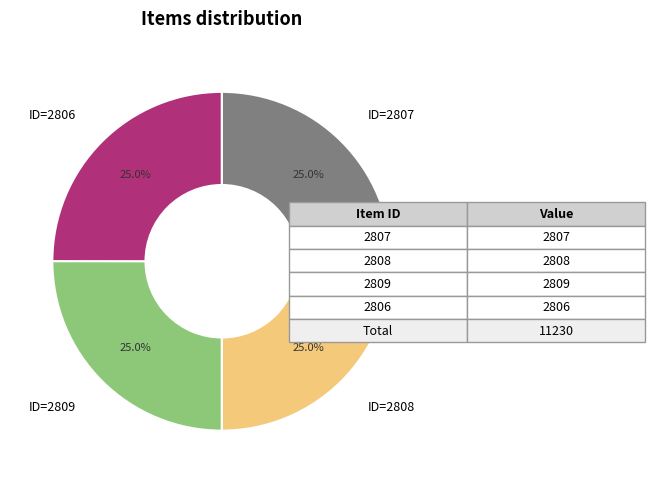

Is there a majority slice in this chart?

No